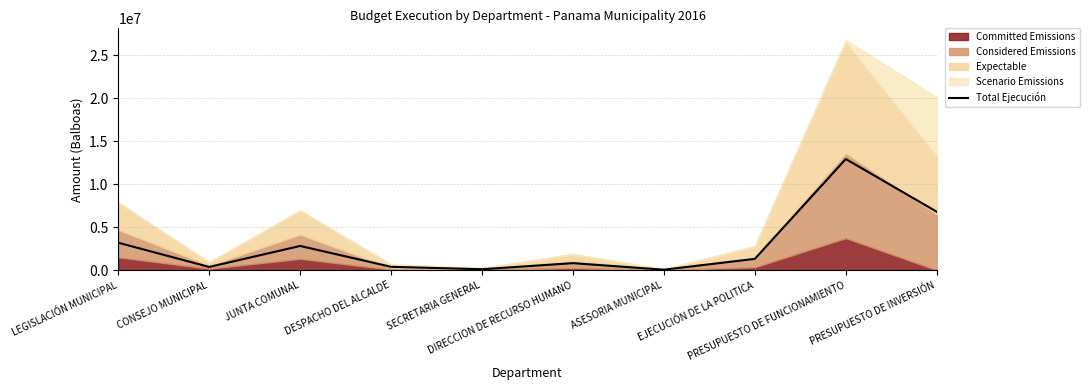

Is it true that the value at SECRETARIA GENERAL is 108645.2?

True